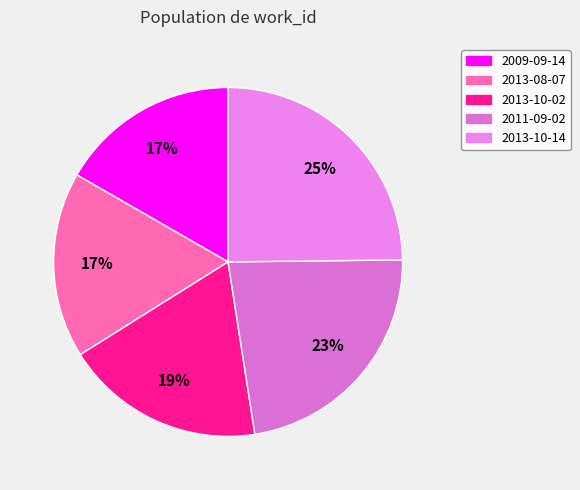

What percentage do 2013-10-02 and 2013-08-07 together represent?

35.8%